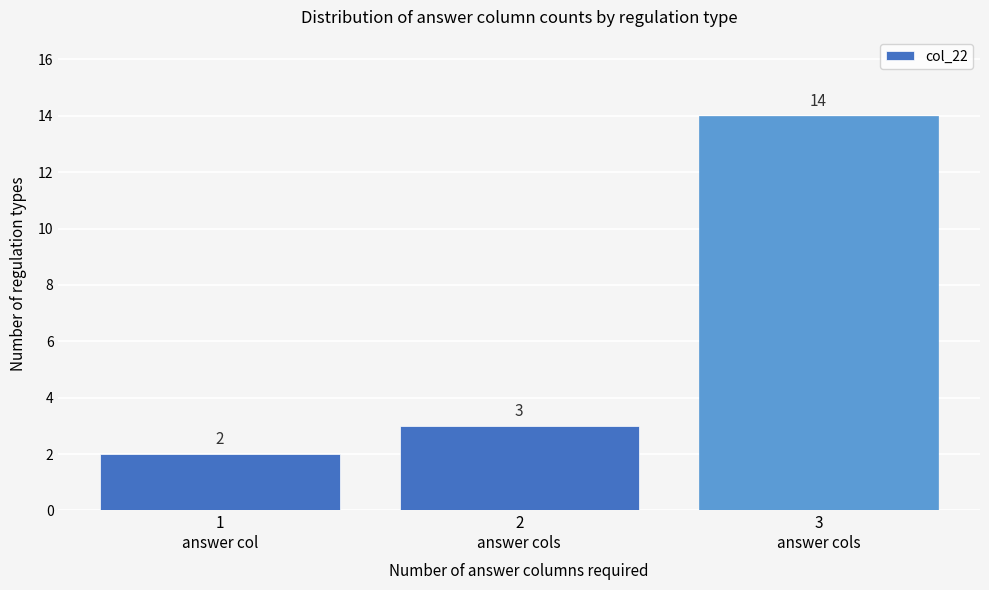

Reading left to right, what are all the values shown in this chart?

2	3	14